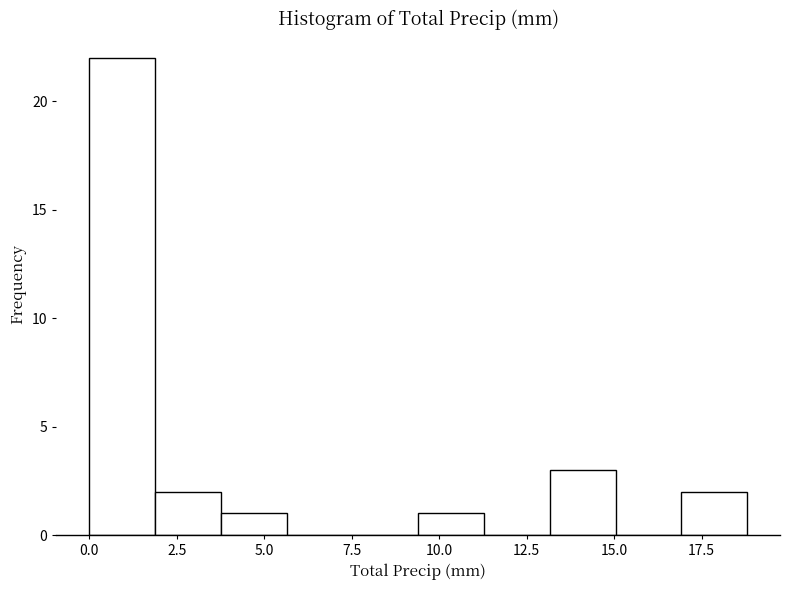

Read against the x-axis, roughly where is the centre of the tallest bar?

1.0